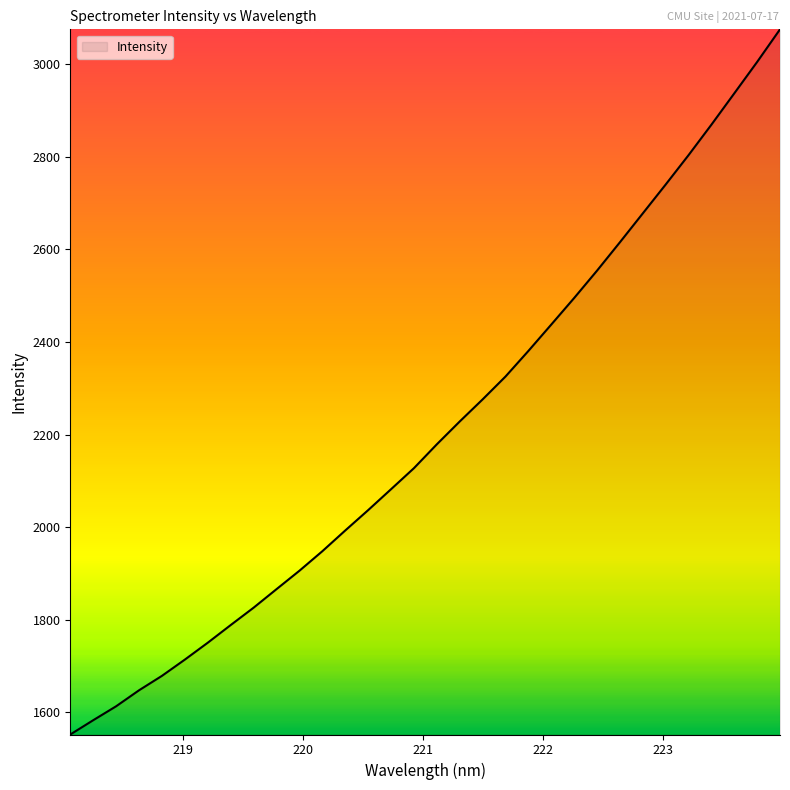

What is the minimum value shown in the chart?

1552.3